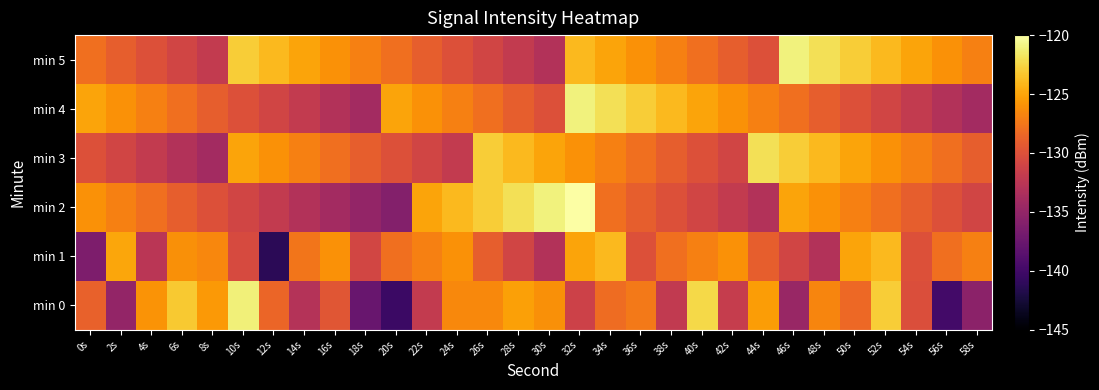

What is the total value across all series at 10s?

-760.6